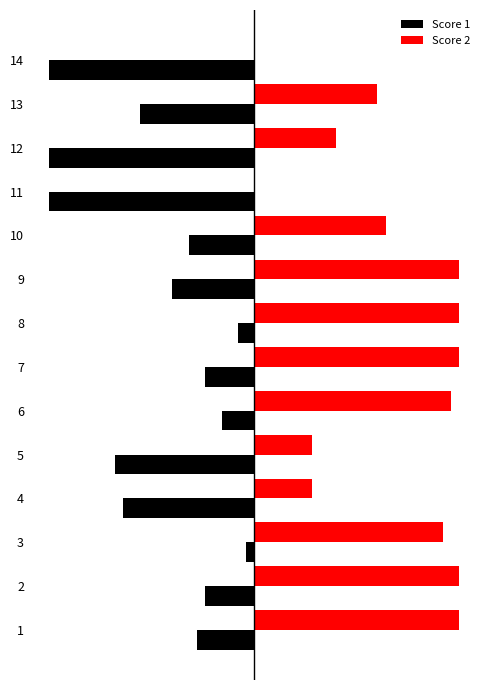

Which series has the largest total across all categories?

Score 2